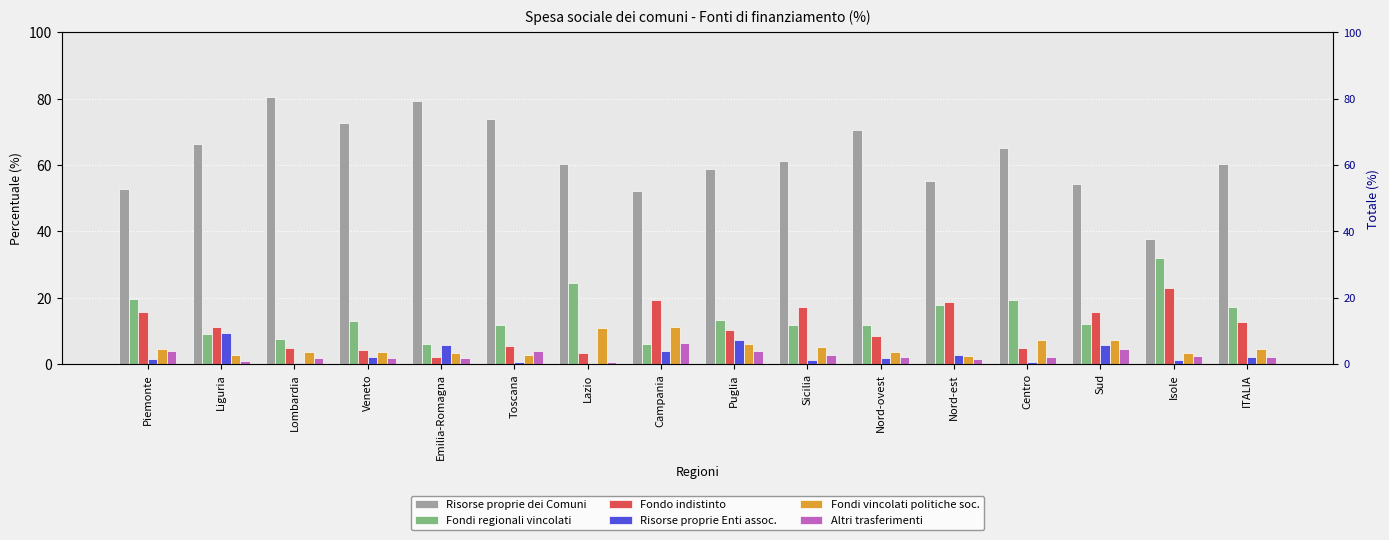

How many values in the Fondo indistinto series exceed 11?

8